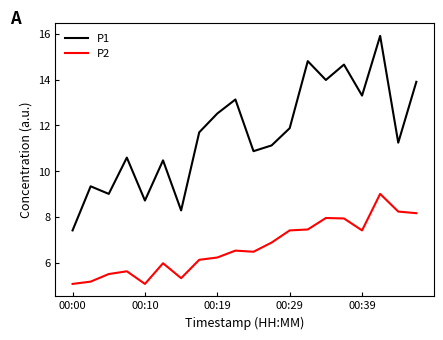

Which series has the widest spread of values?

P1